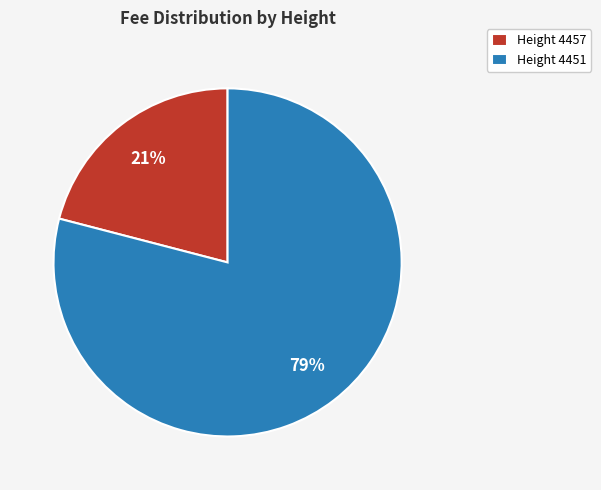

Is there any slice that represents more than half of the pie?

Yes